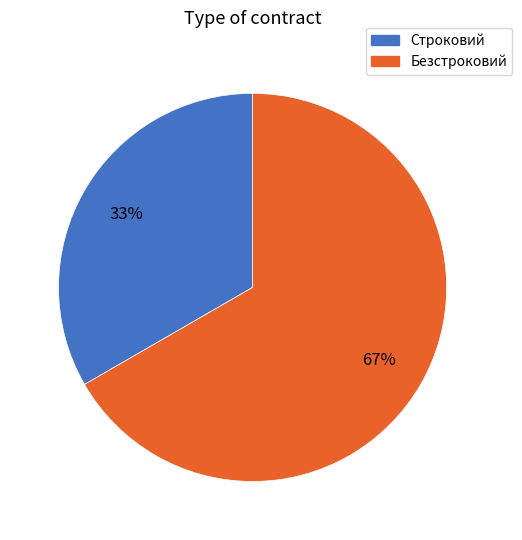

What percentage is the Безстроковий slice, to the nearest percent?

67%